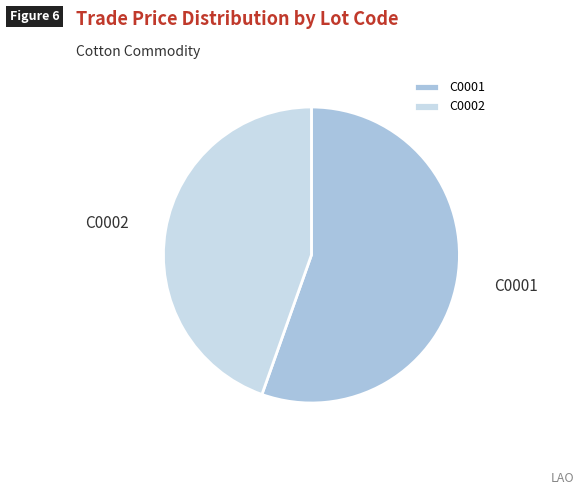

True or false: C0002 accounts for 45% of the total.

True